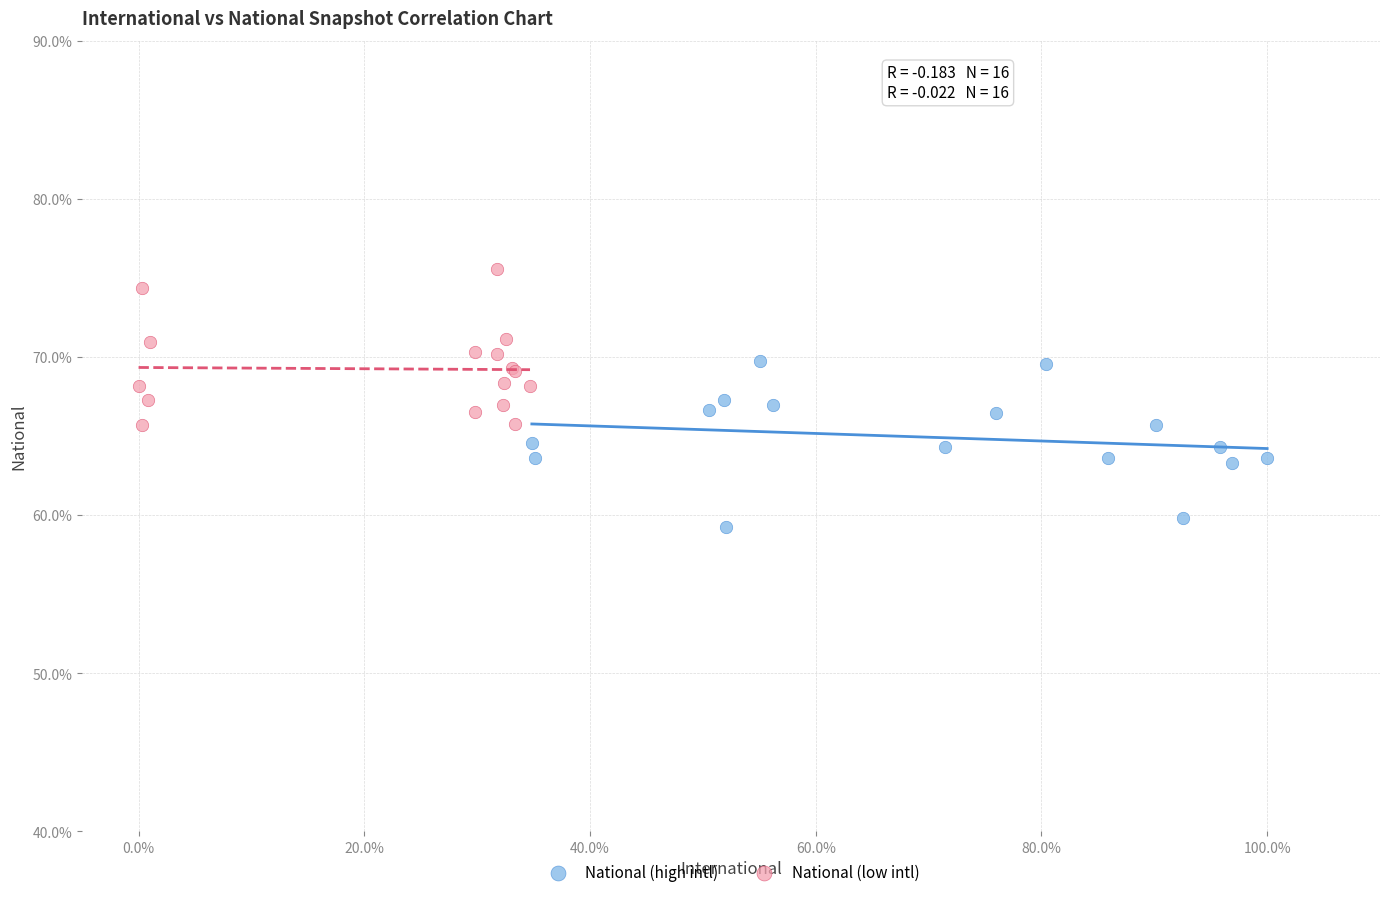

Which series reaches the maximum Y coordinate?

National (low intl)